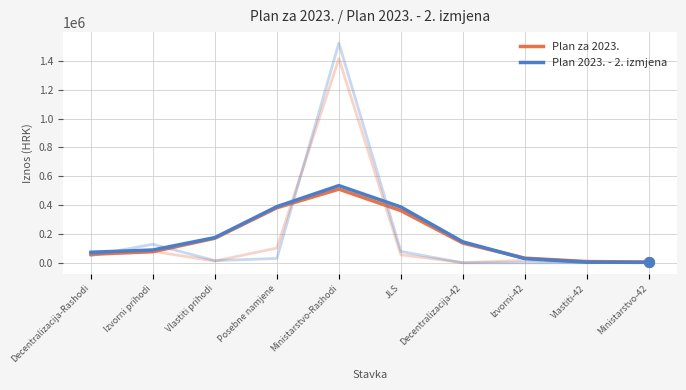

Which series has the largest total across all categories?

Plan 2023. - 2. izmjena